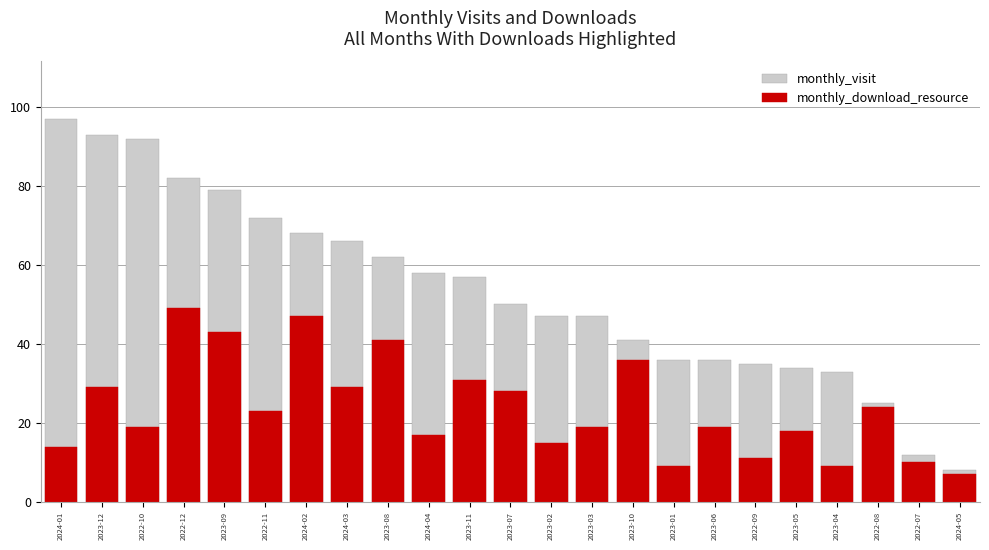

What is the smallest value displayed?

7